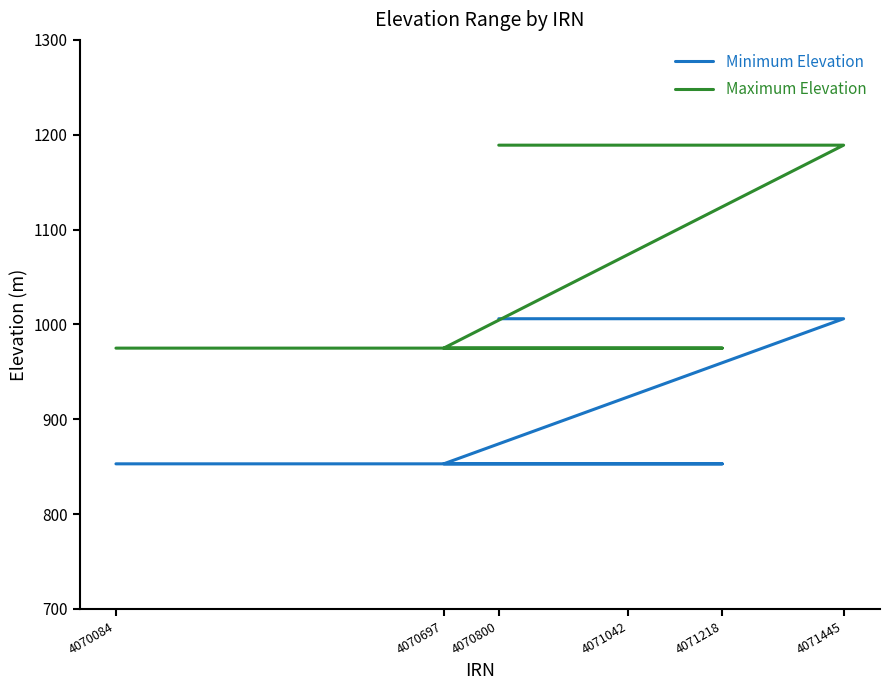

Rank the series at 4070800 from highest to lowest value.

Maximum Elevation, Minimum Elevation